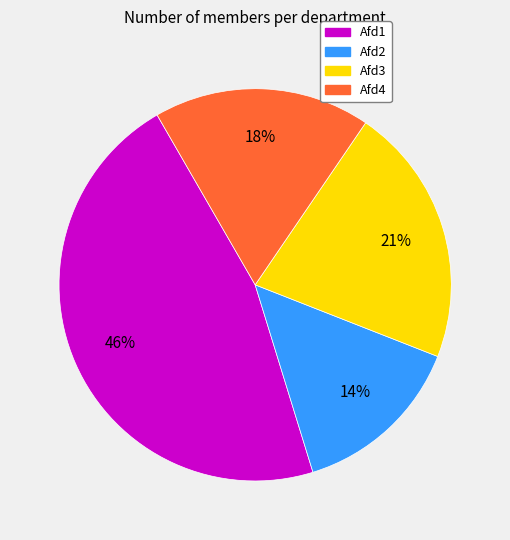

Which category has the smallest portion of the pie?

Afd2